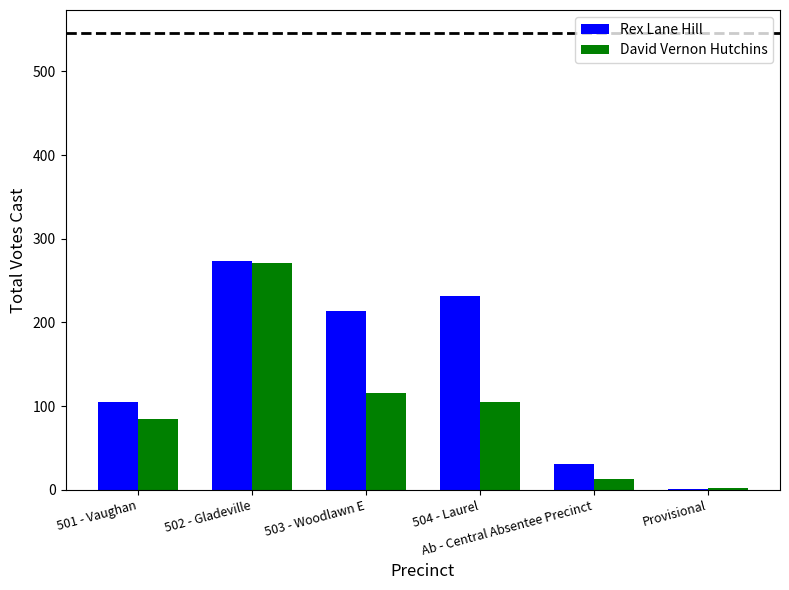

Which series has the largest total across all categories?

Rex Lane Hill